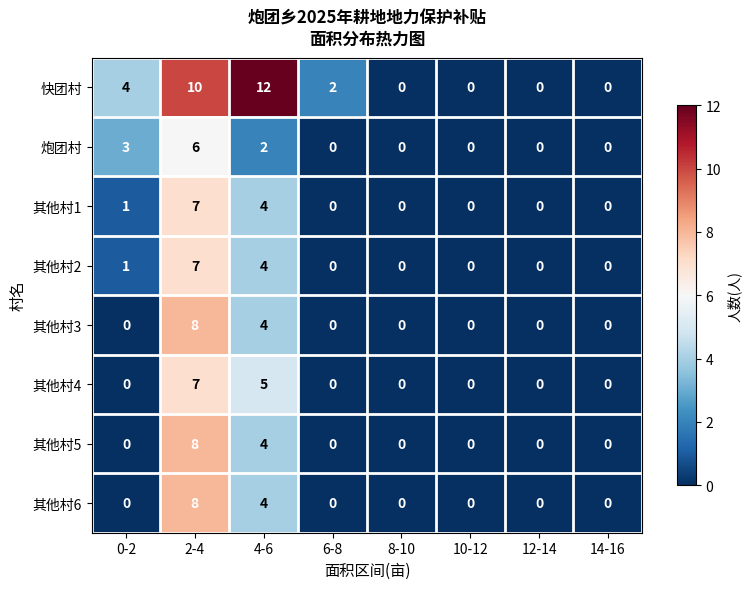

What is the total value across all series at 0-2?

9